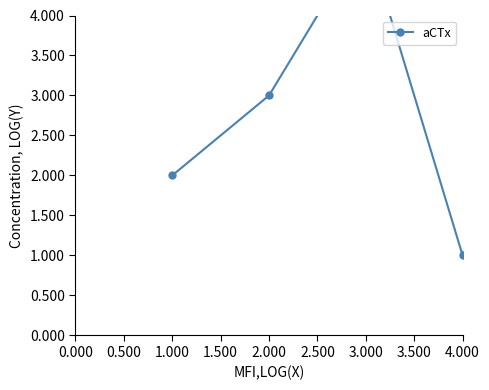

What is the average value?

5